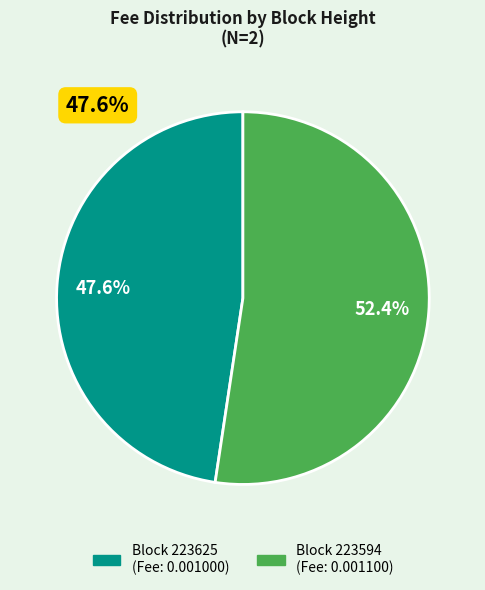

Do 223594 and 223625 together represent more than half of the pie?

Yes